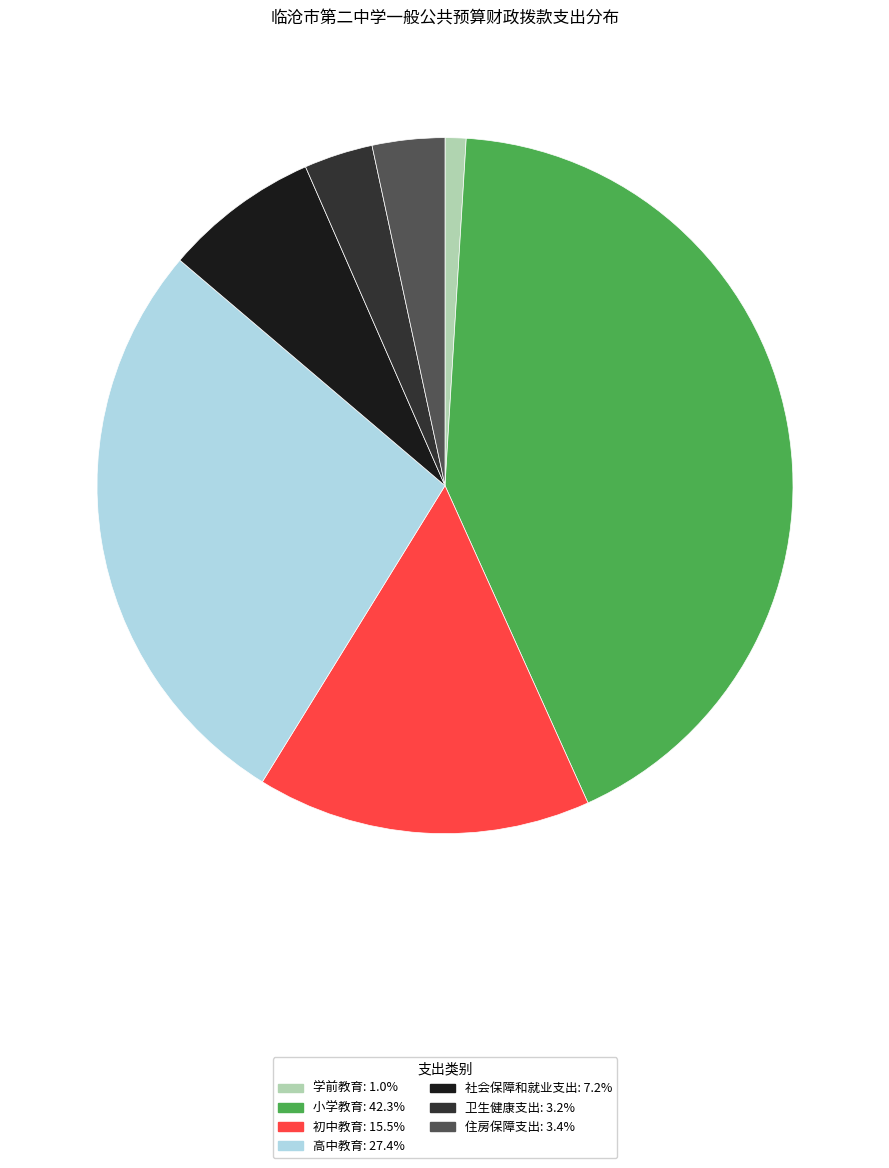

Which has a higher value, 初中教育 or 高中教育?

高中教育